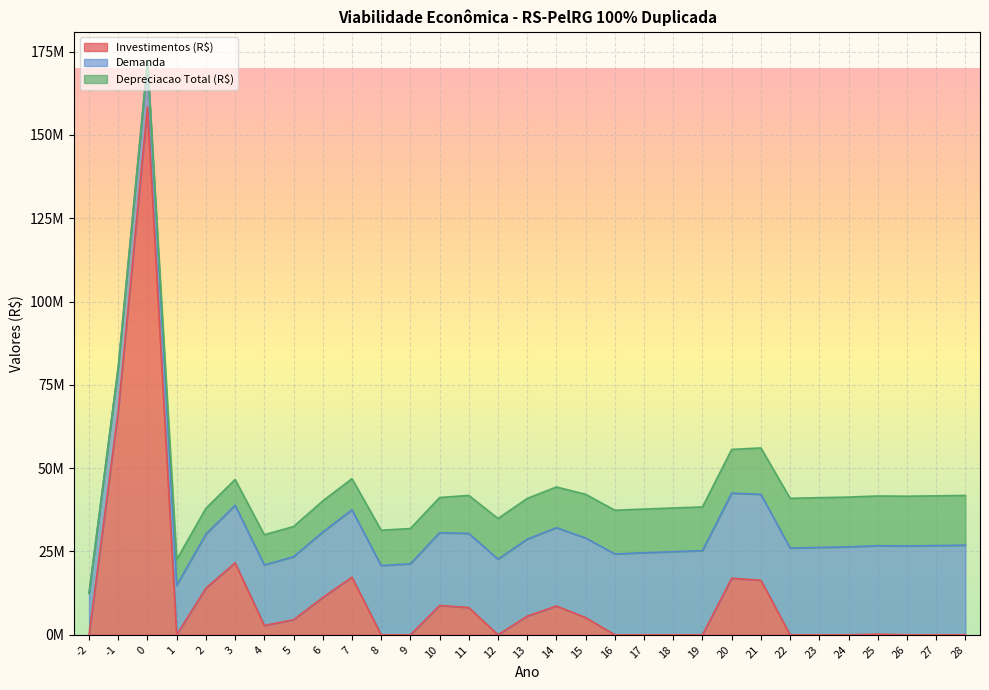

The Investimentos (R$) series shows 0.0 at 24. True or false?

True